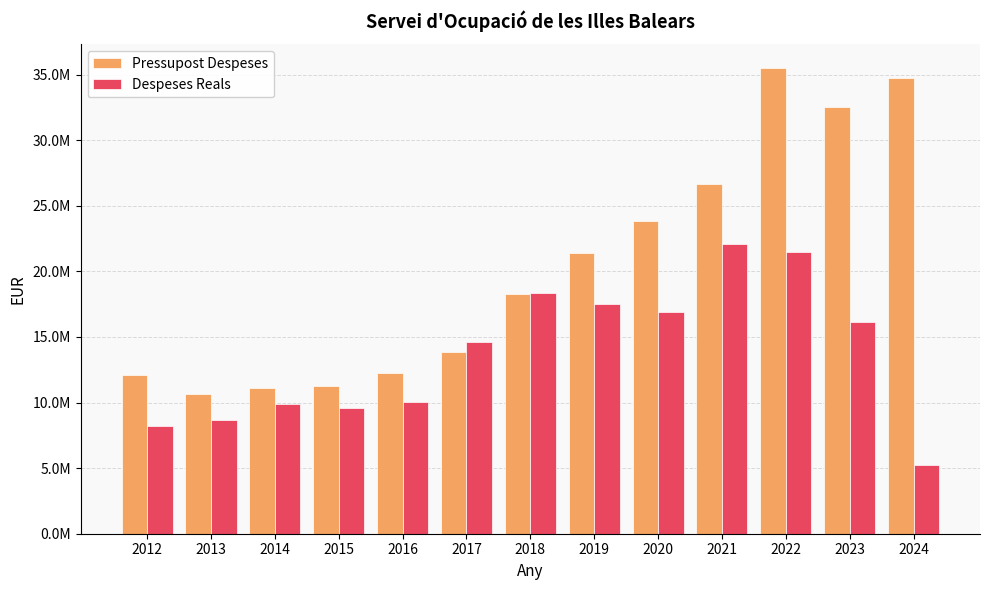

What is the maximum value shown in the chart?

35529280.0